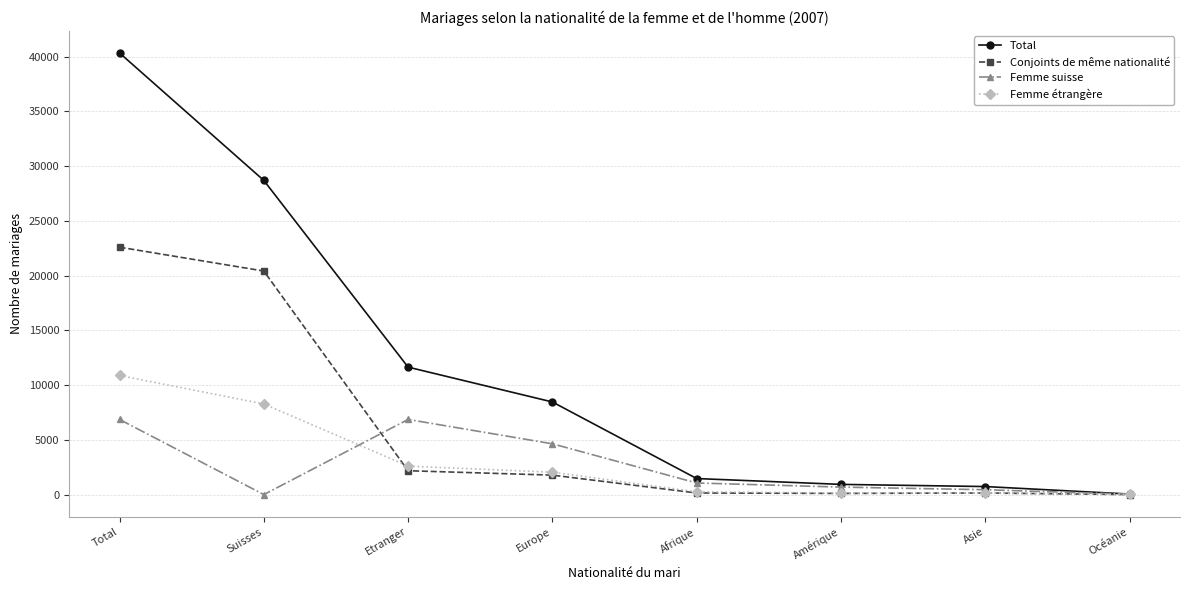

In Femme étrangère, how many points are lower than both neighbors (excluding endpoints)?

1